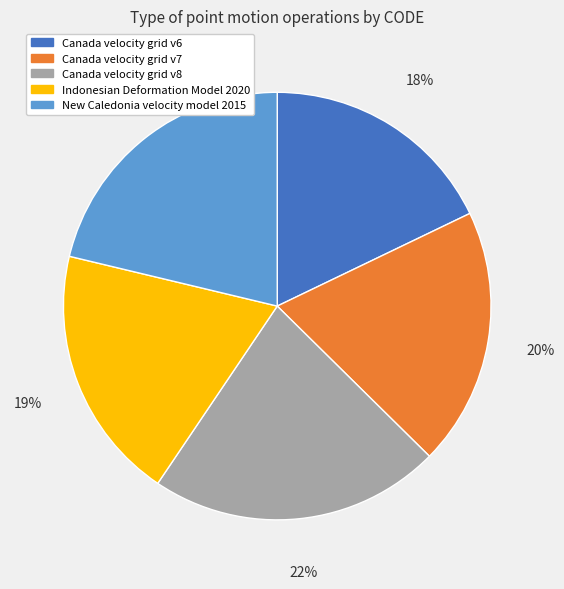

To the nearest percent, what is the difference between the largest and smallest slice percentages?

4%